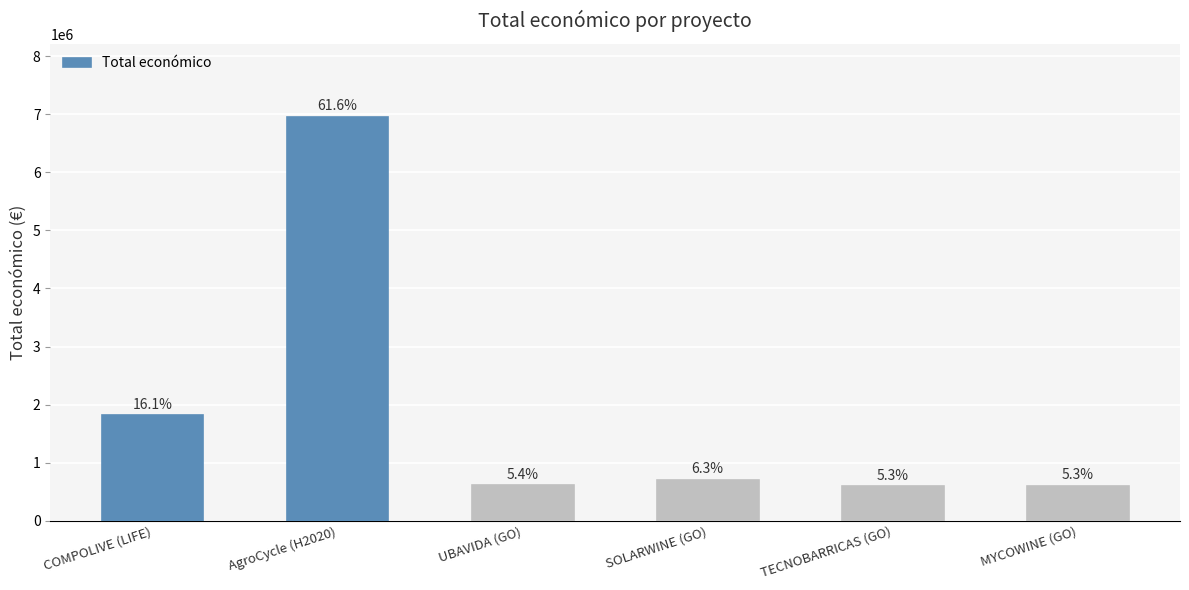

Reading left to right, extract all data points from this chart.

COMPOLIVE (LIFE)=1818362.0	AgroCycle (H2020)=6960293.0	UBAVIDA (GO)=607342.0	SOLARWINE (GO)=706697.0	TECNOBARRICAS (GO)=596384.0	MYCOWINE (GO)=602295.4